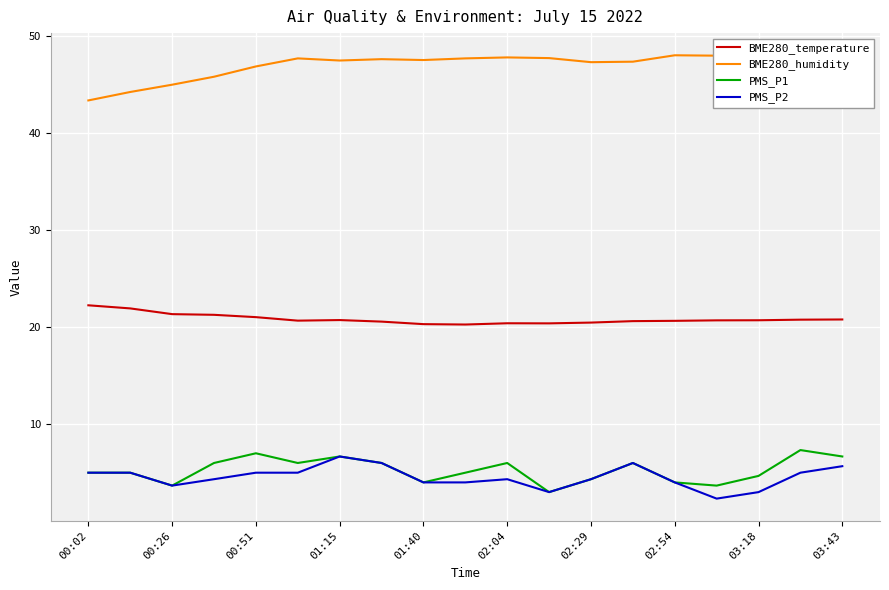

True or false: PMS_P2 and BME280_humidity intersect in this chart.

False